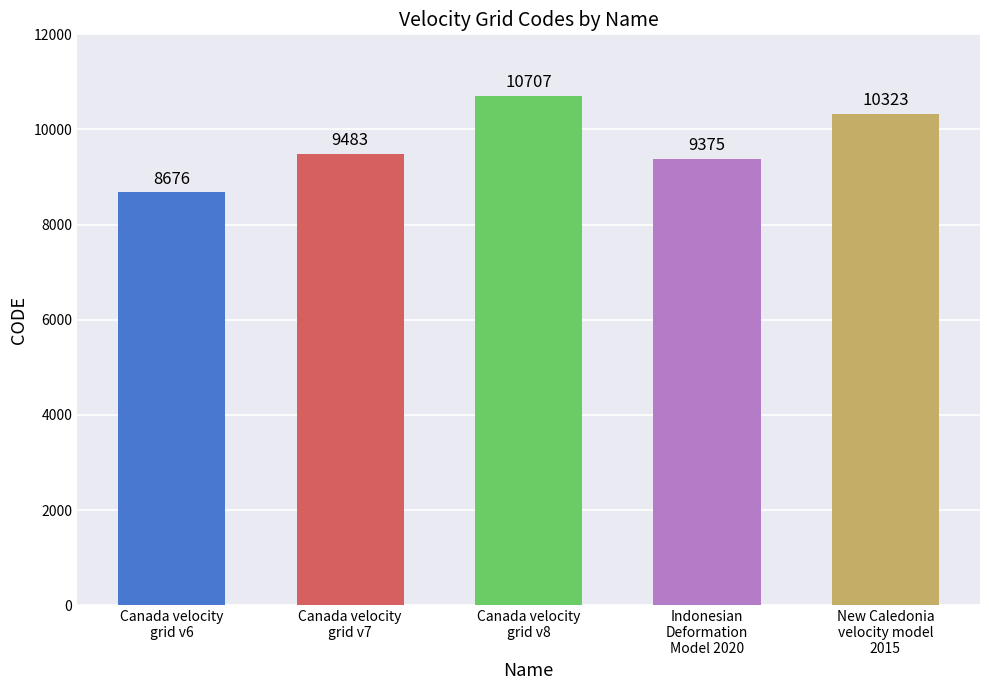

How many data points are less than 9483?

2